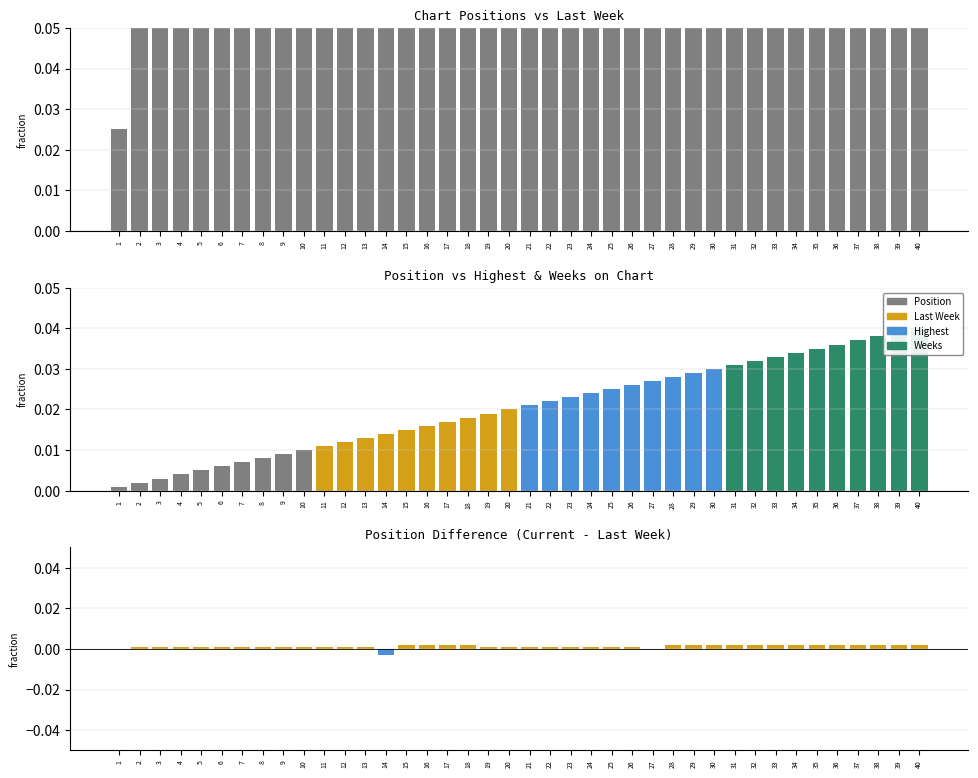

At which label is Position Difference closest to 0?

1